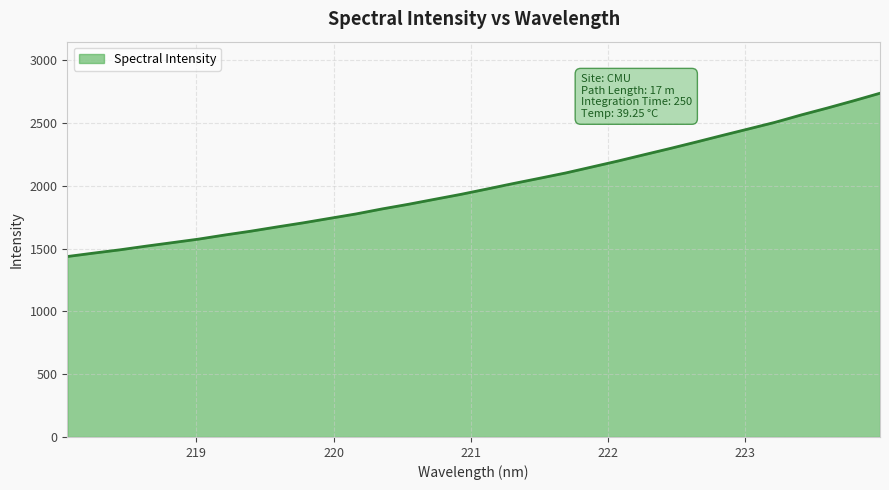

What is the greatest value displayed?

2737.2